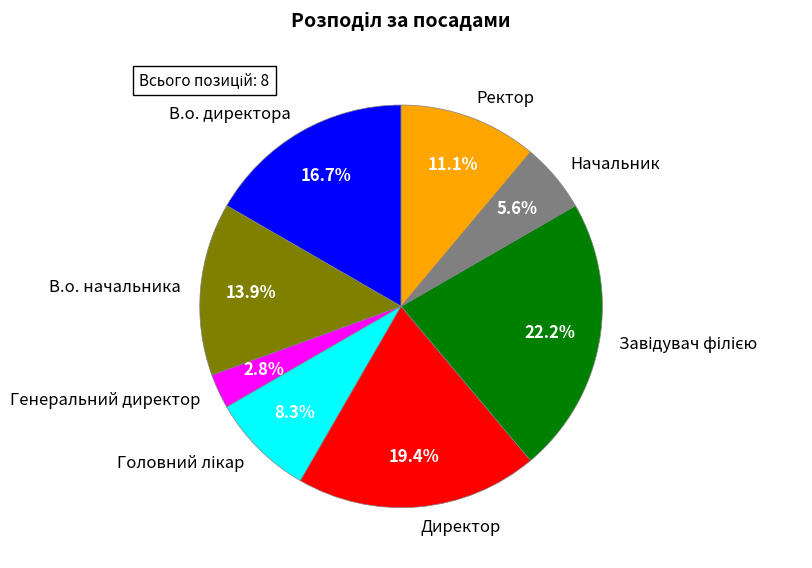

Does Ректор represent more than half of the total?

No